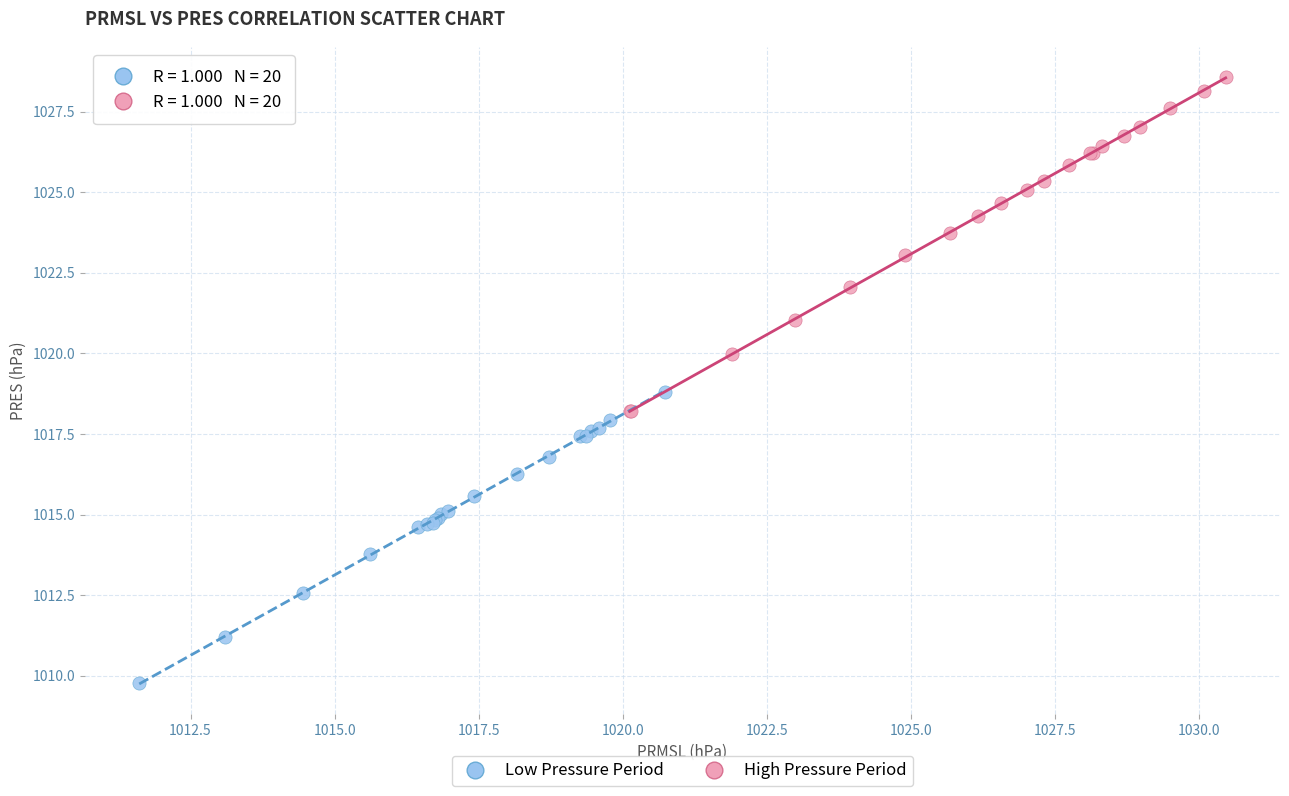

Which series reaches the minimum Y coordinate?

Low Pressure Period